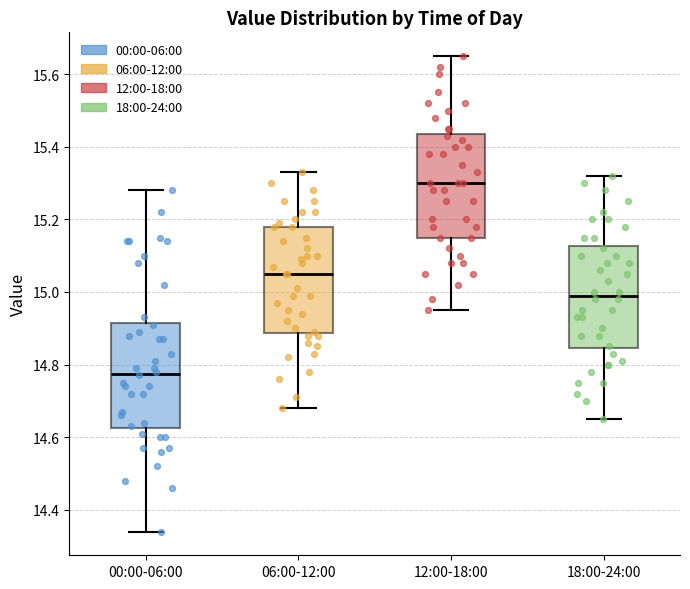

Reading left to right, read every box against the y-axis: the position of its median line, the range the box covers, and the ends of its whiskers. The values are not printed on the chart, so give them approximately, as read against the axis.

00:00-06:00: median 14.78, box 14.62 to 14.92, whiskers 14.34 to 15.28
06:00-12:00: median 15.06, box 14.88 to 15.18, whiskers 14.68 to 15.34
12:00-18:00: median 15.30, box 15.16 to 15.44, whiskers 14.96 to 15.66
18:00-24:00: median 15.00, box 14.84 to 15.12, whiskers 14.66 to 15.32